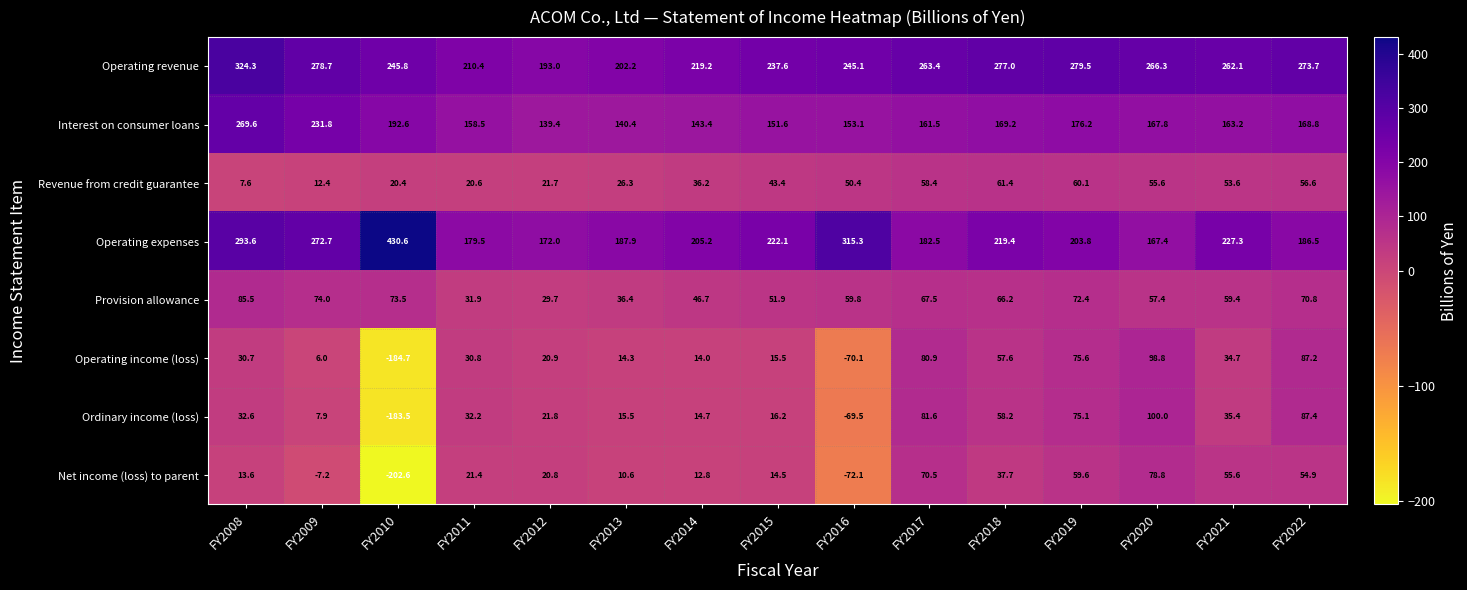

Between FY2015 and FY2018, which series saw the biggest shift?

Operating income (loss)